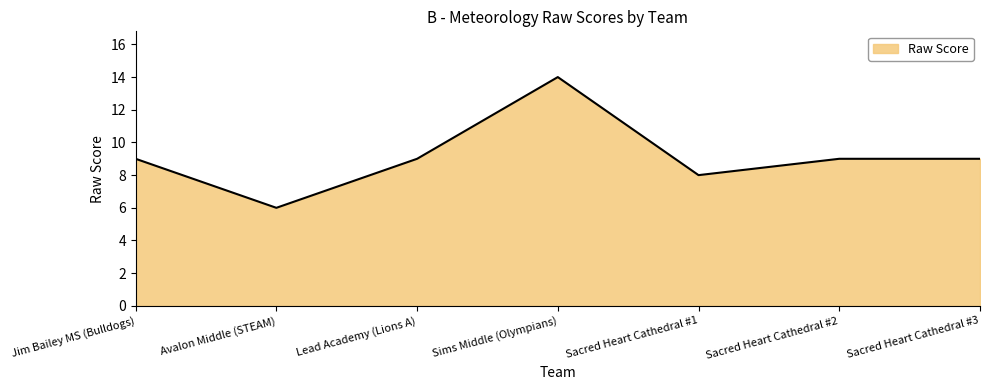

Reading left to right, list all the values displayed in this chart.

9	6	9	14	8	9	9